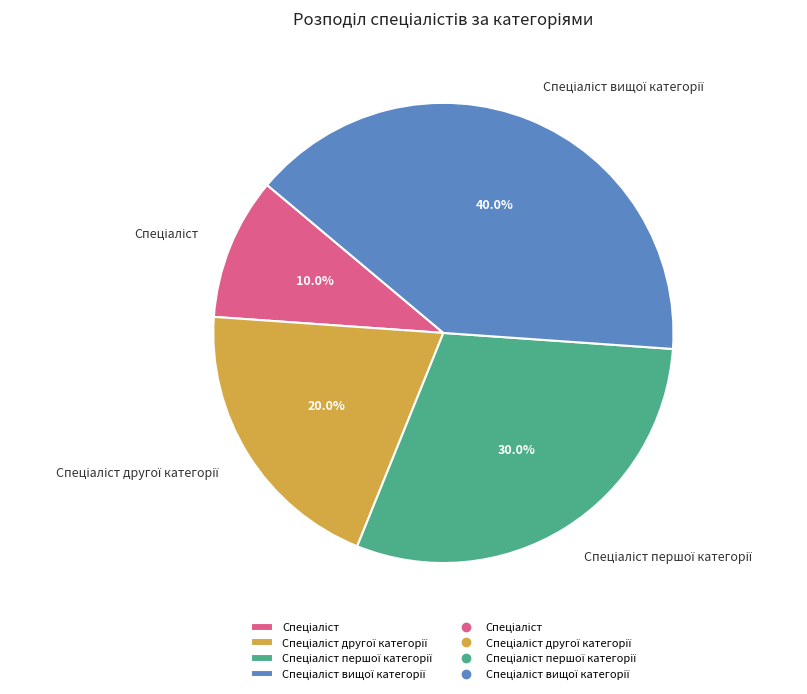

Is there a majority slice in this chart?

No